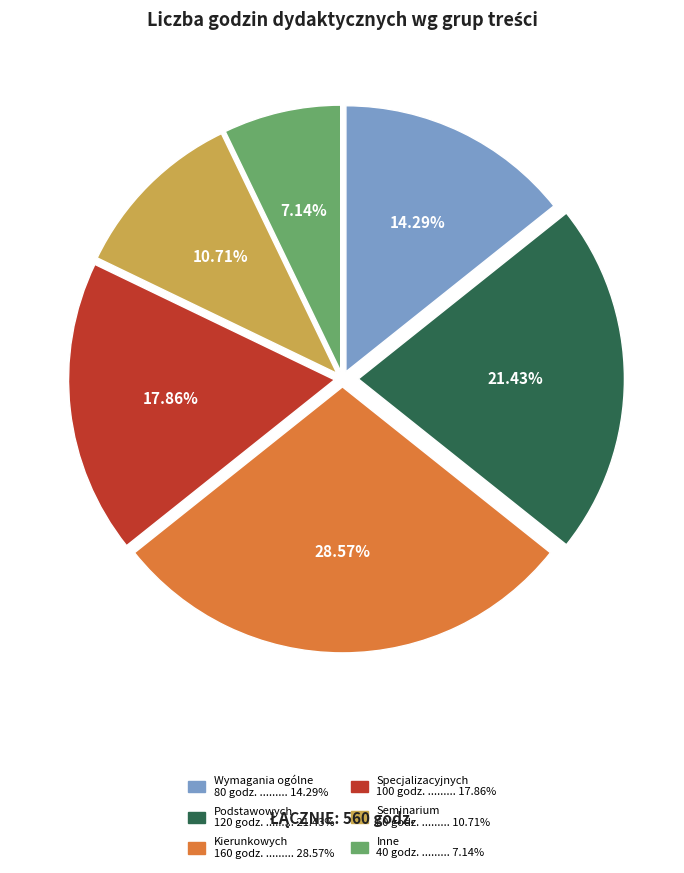

To the nearest percent, what percentage of the pie is Inne?

7%